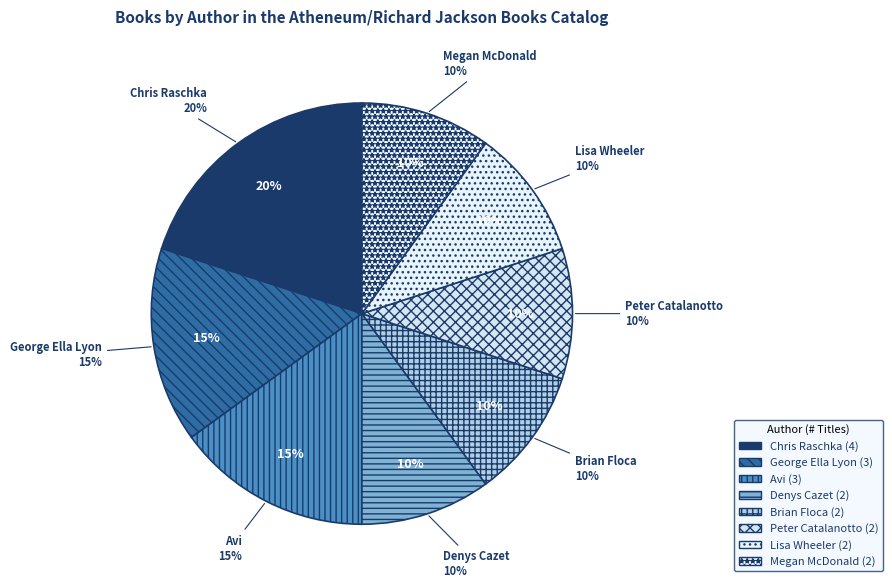

What is the largest slice in the pie chart?

Chris Raschka